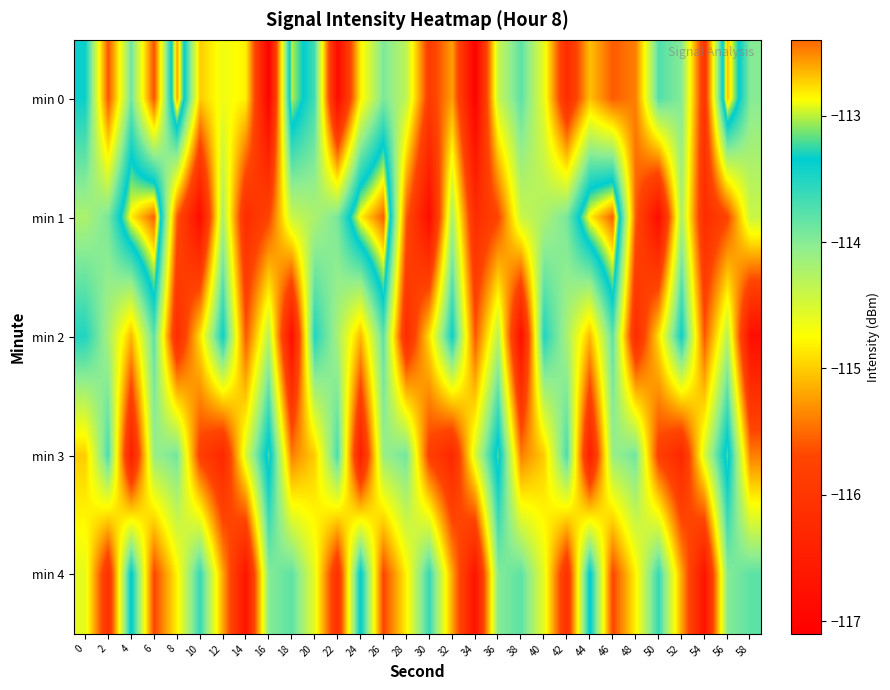

Count the number of categories in the chart.

30